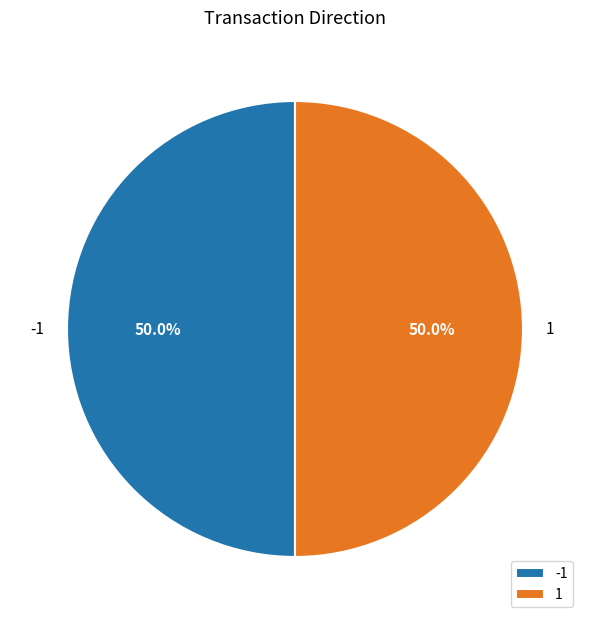

Approximately how many times larger is the value at -1 compared to 1?

1.0